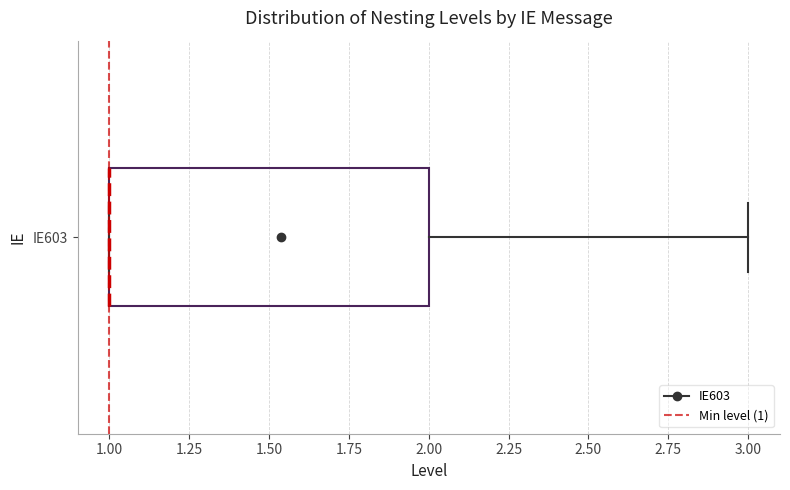

Read this box plot against the x-axis: the position of the median line, the range covered by the box, and the ends of both whiskers. The values are not printed on the chart, so give them approximately, as read against the axis.

median 1 (drawn on the box's left edge), box 1 to 2, whiskers 1 to 3